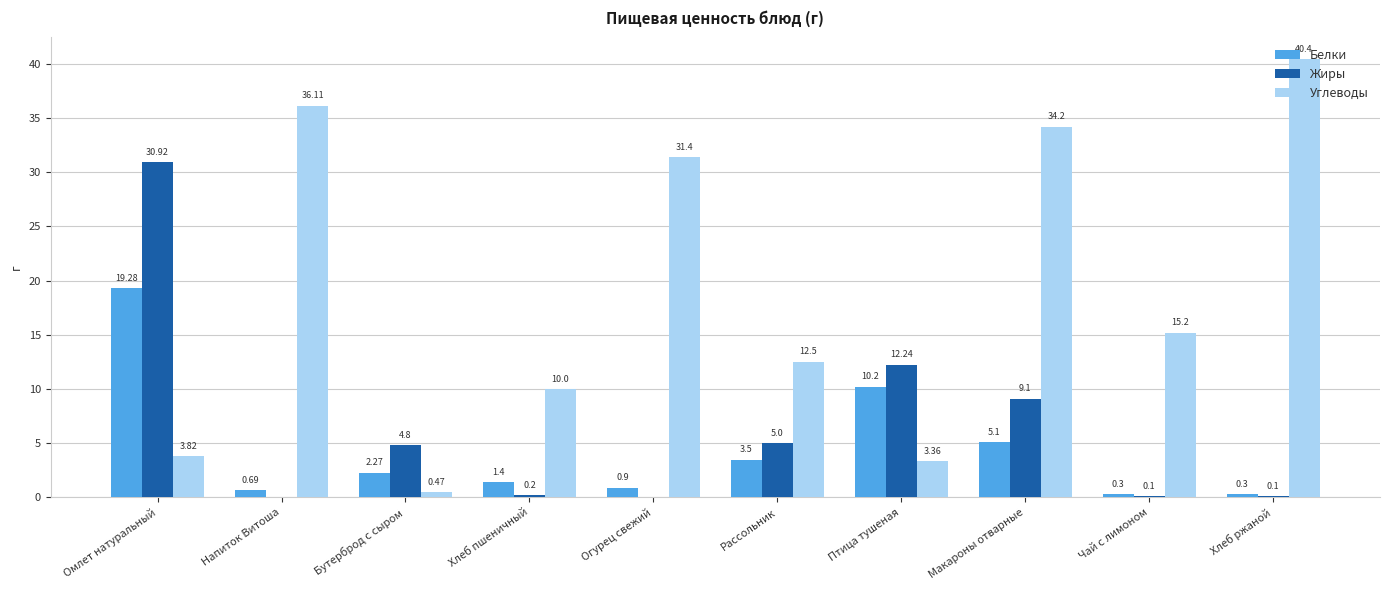

At which label is Углеводы closest to 20?

Чай с лимоном